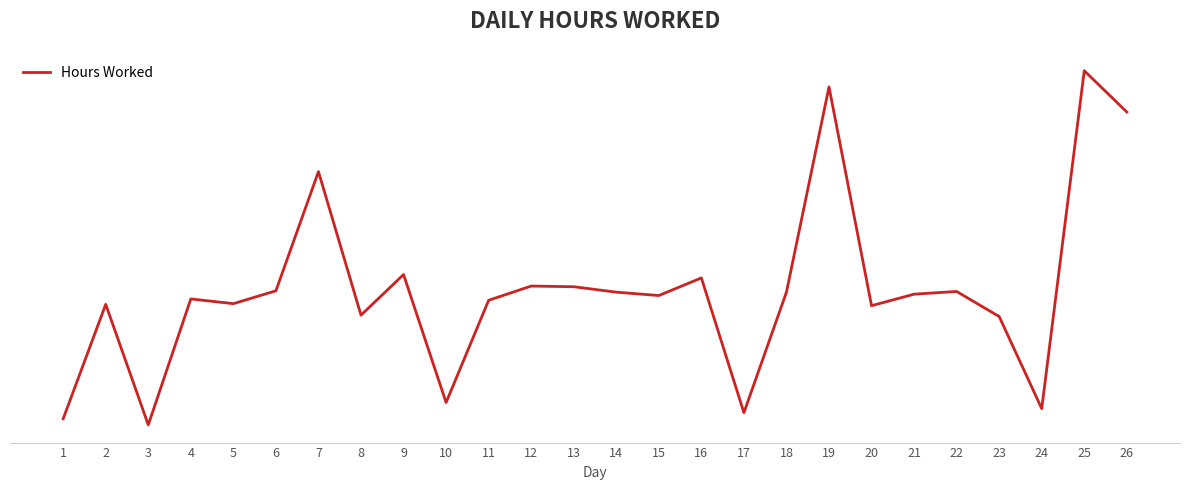

What is the change in value from 3 to 7?

+3.7